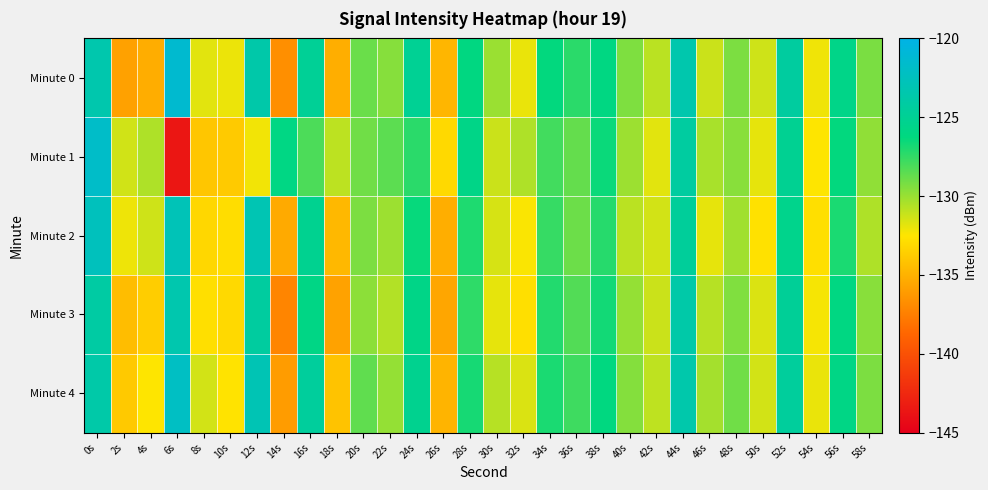

At which category is the sum across all series the highest?

0s